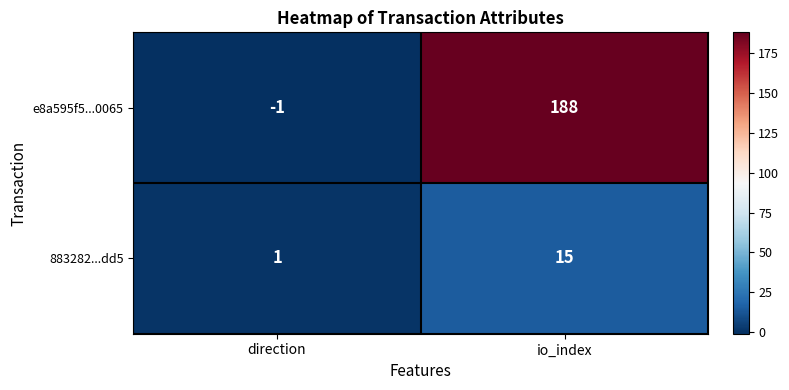

Reading left to right, what are all the values shown in this chart?

e8a595f5...0065: -1	188
883282...dd5: 1	15